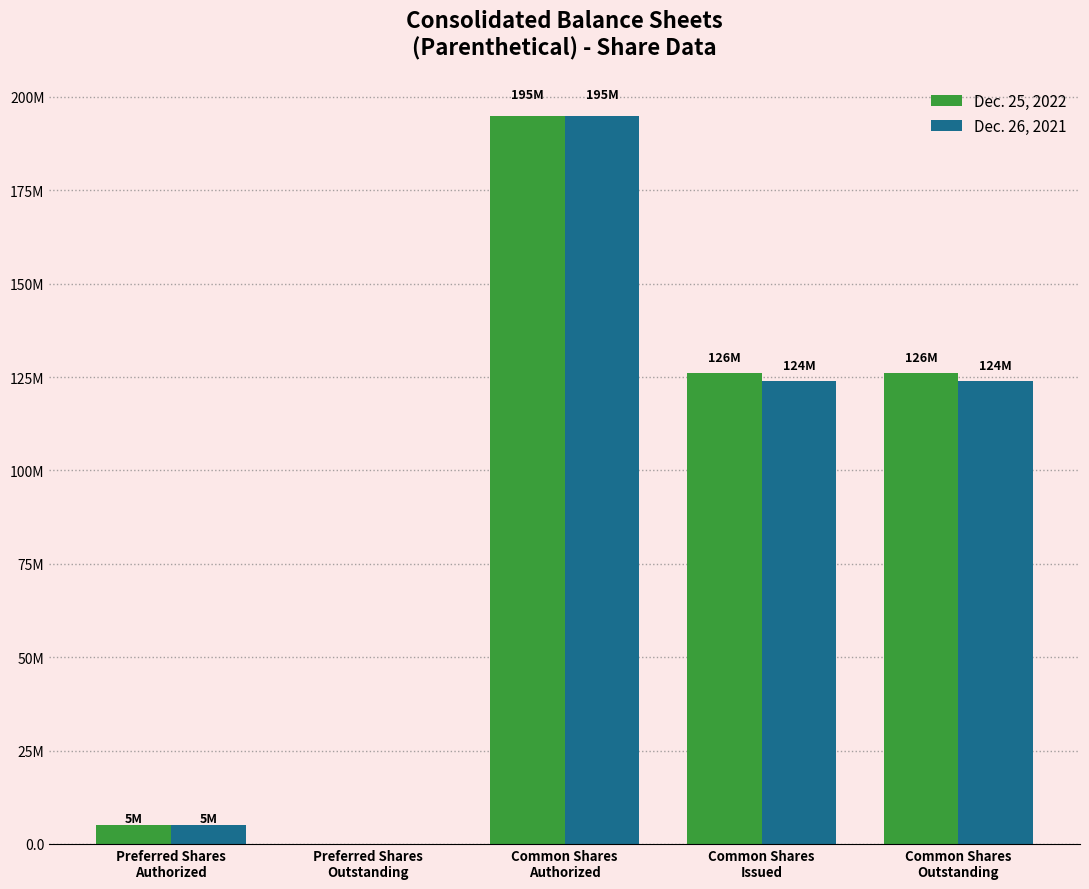

Rank the series by their average value, from lowest to highest.

Dec. 26, 2021, Dec. 25, 2022